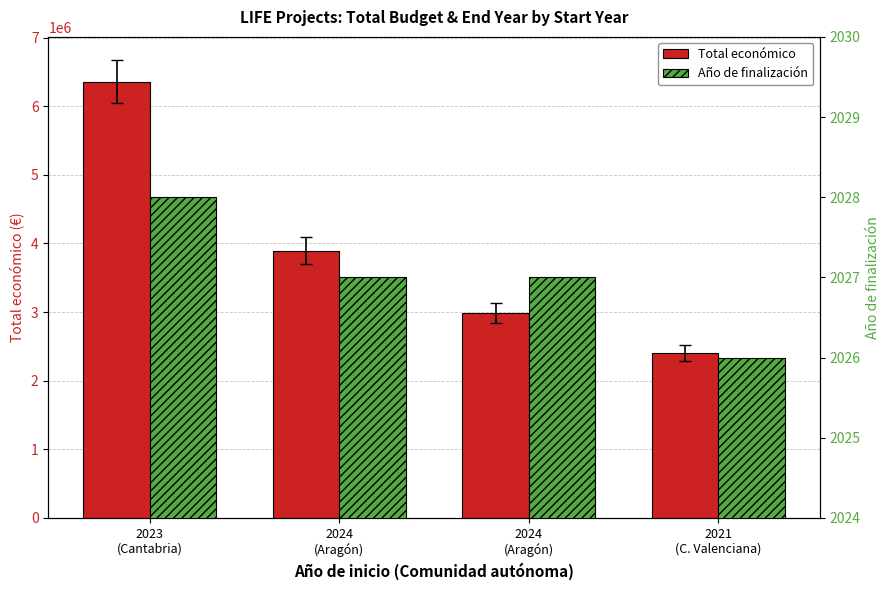

The Total económico series shows 2988644 at 2024
(Aragón). True or false?

True